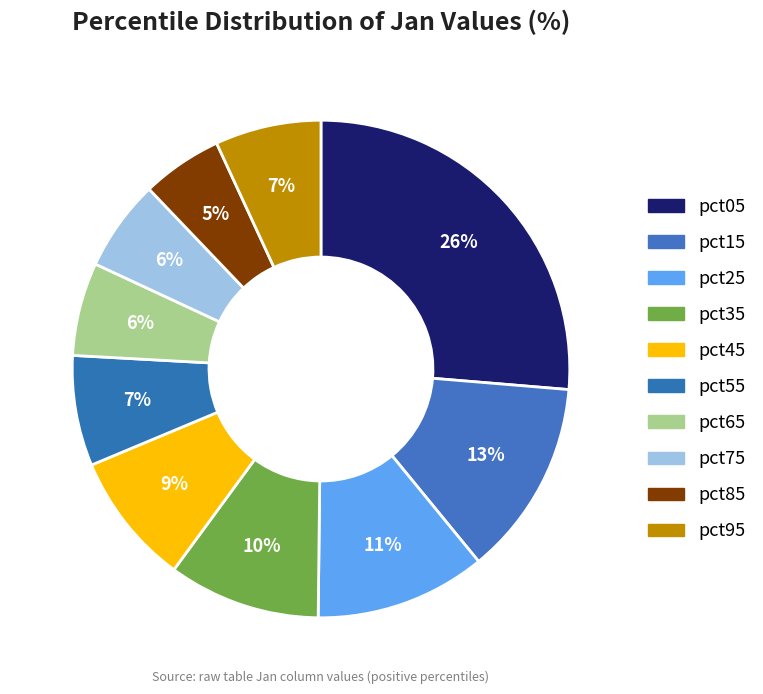

What is the total percentage of pct75 and pct25?

17.0%